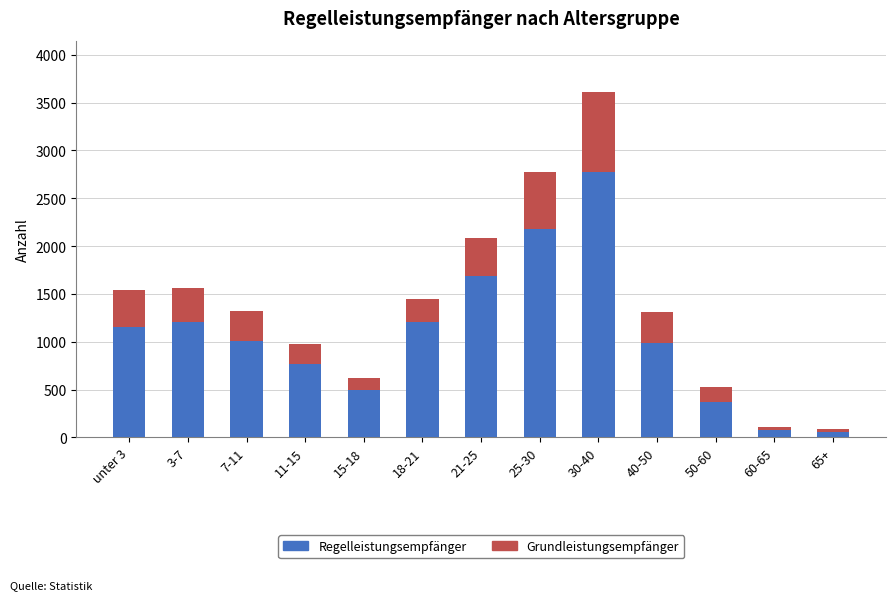

How many bars are there in each group?

2